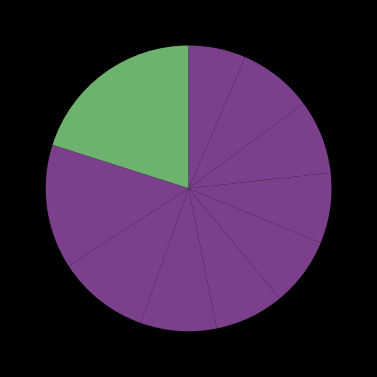

How many segments does this pie chart have?

10